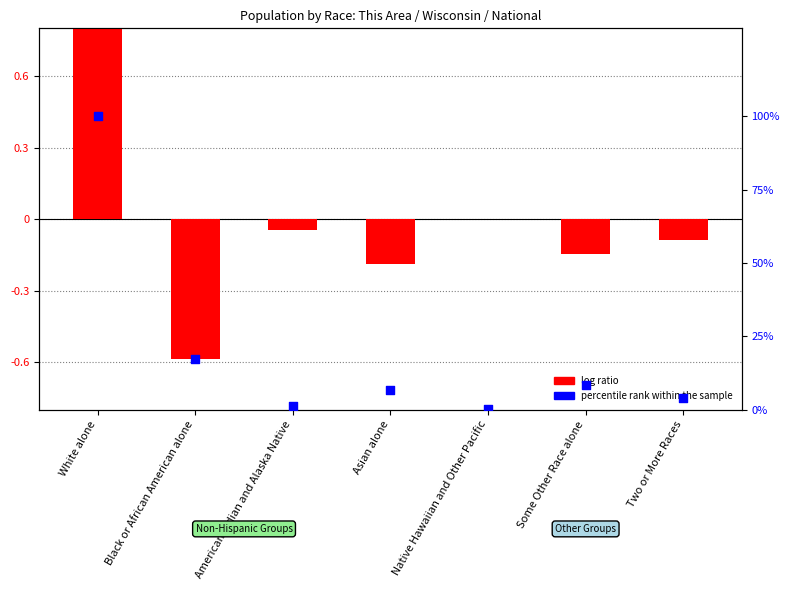

What is the change in value from White alone to Two or More Races?

-96.0